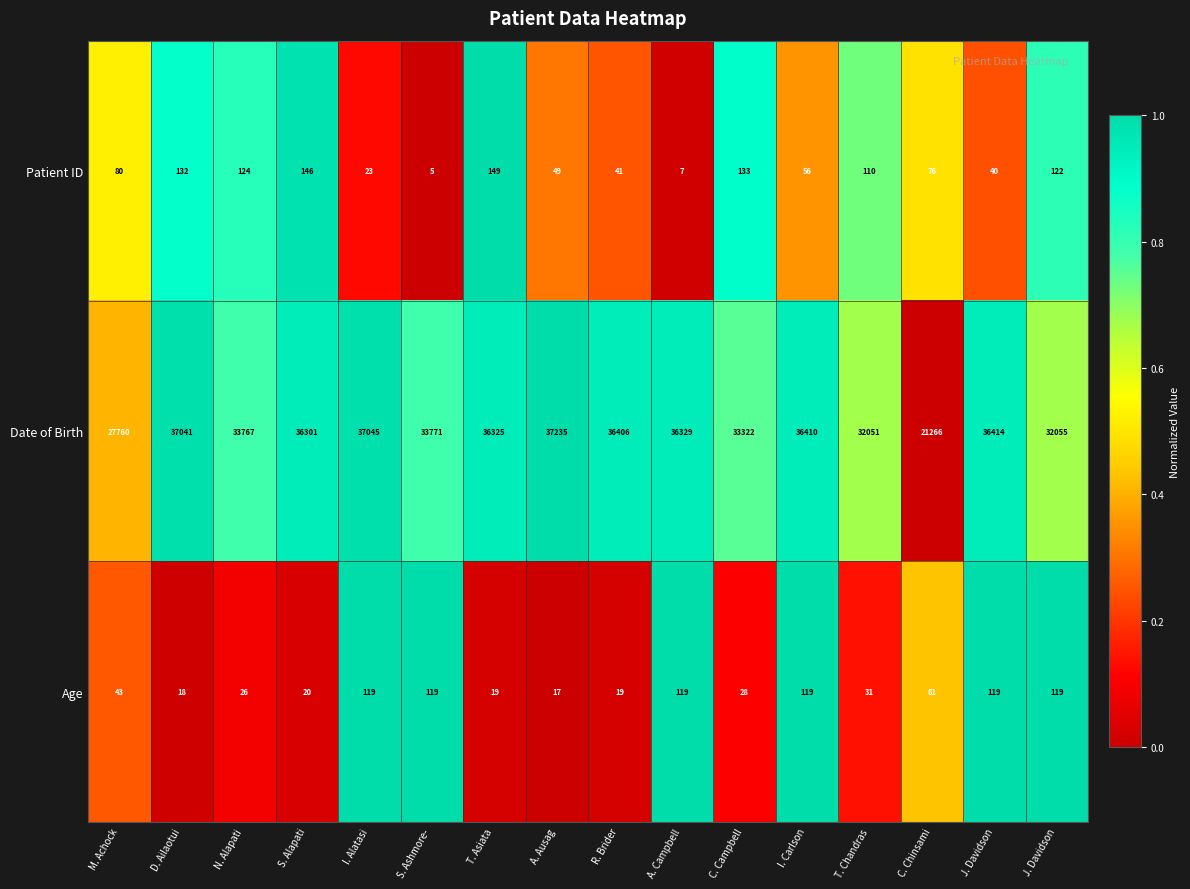

How many categories are shown in the chart?

16